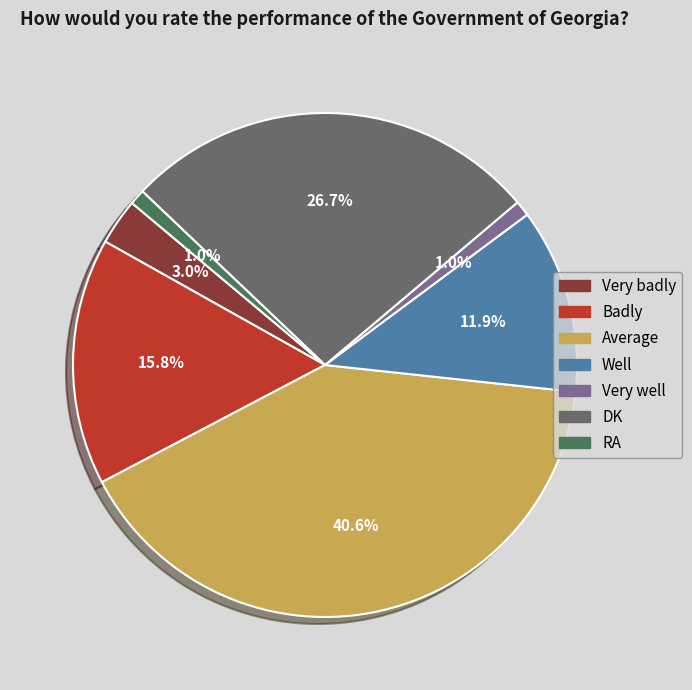

Is there a majority slice in this chart?

No